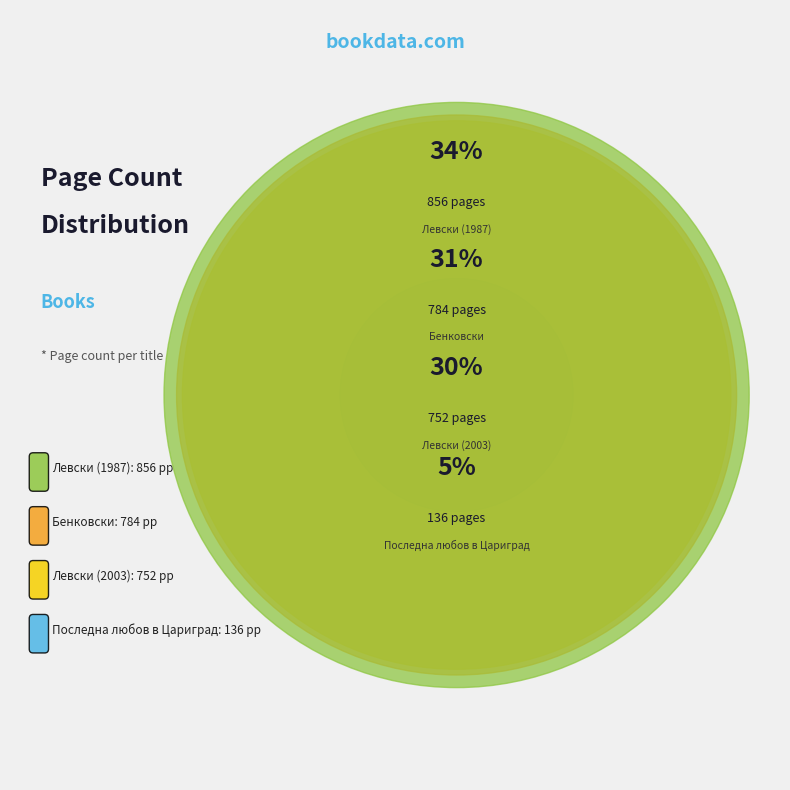

Count the number of slices in the pie.

4